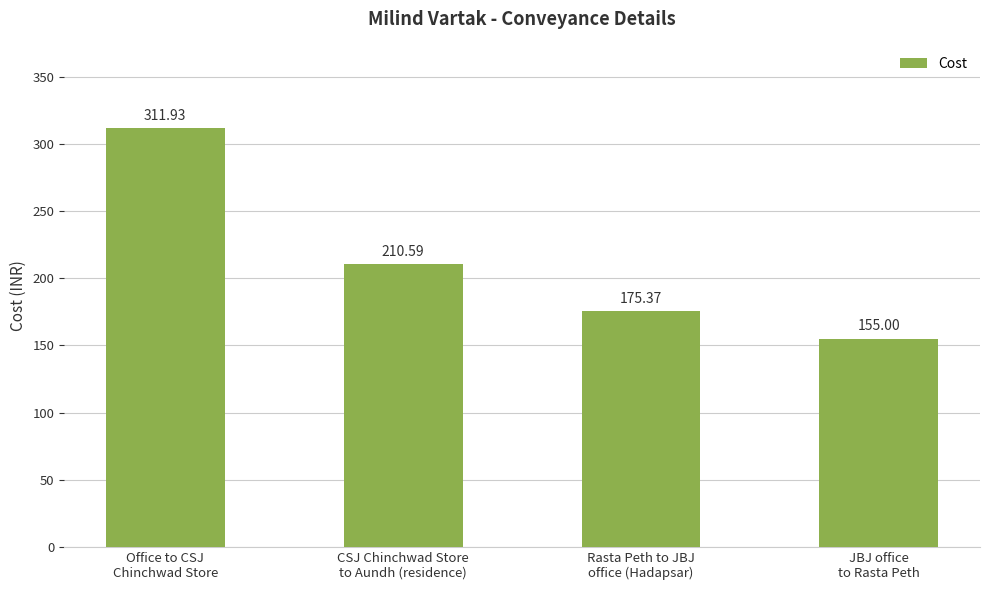

True or false: the data shows 311.9 at Office to CSJ
Chinchwad Store.

True